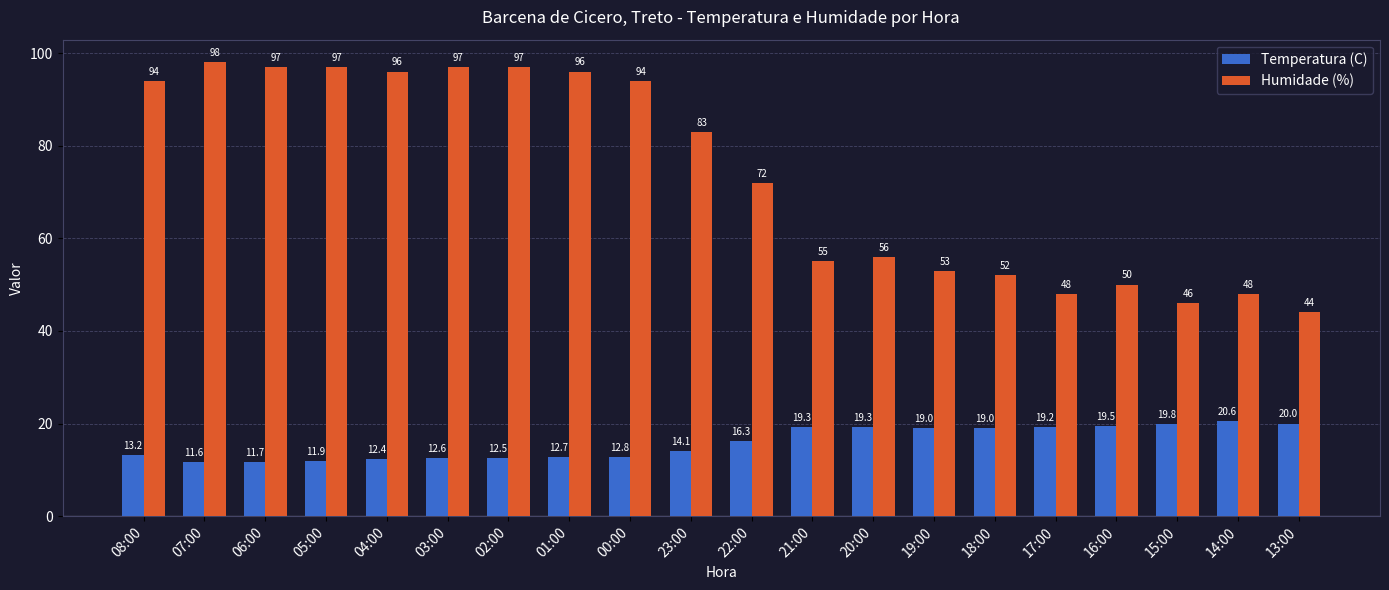

The value of Temperatura (C) at 06:00 is 19.7. True or false?

False